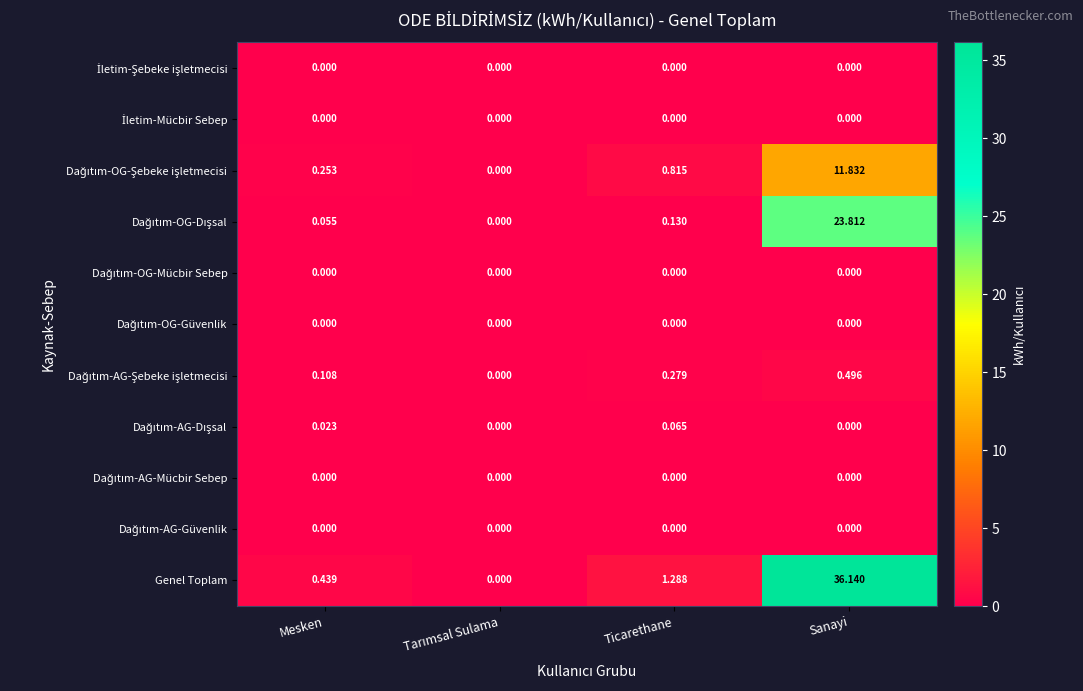

What is the total value across all series at Mesken?

0.9